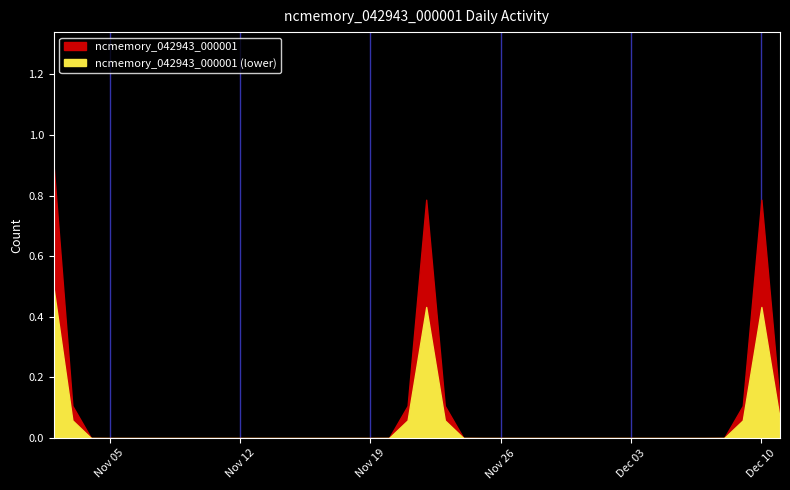

Reading left to right, extract all data points from this chart.

1	0	0	0	0	0	0	0	0	0	0	0	0	0	0	0	0	0	0	0	1	0	0	0	0	0	0	0	0	0	0	0	0	0	0	0	0	0	1	0